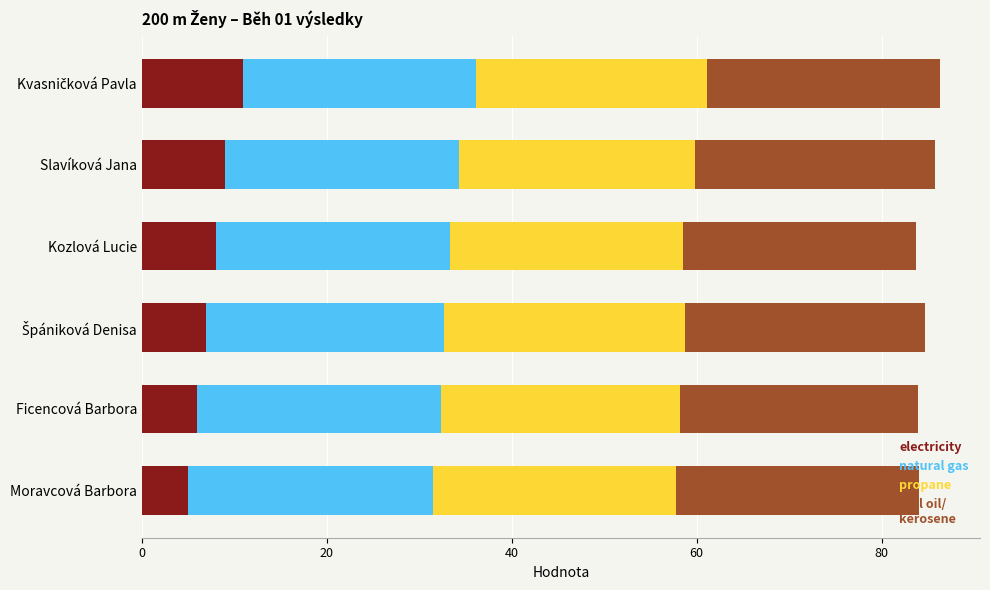

What is the value of the natural gas bar at the 3rd from the left?

25.3